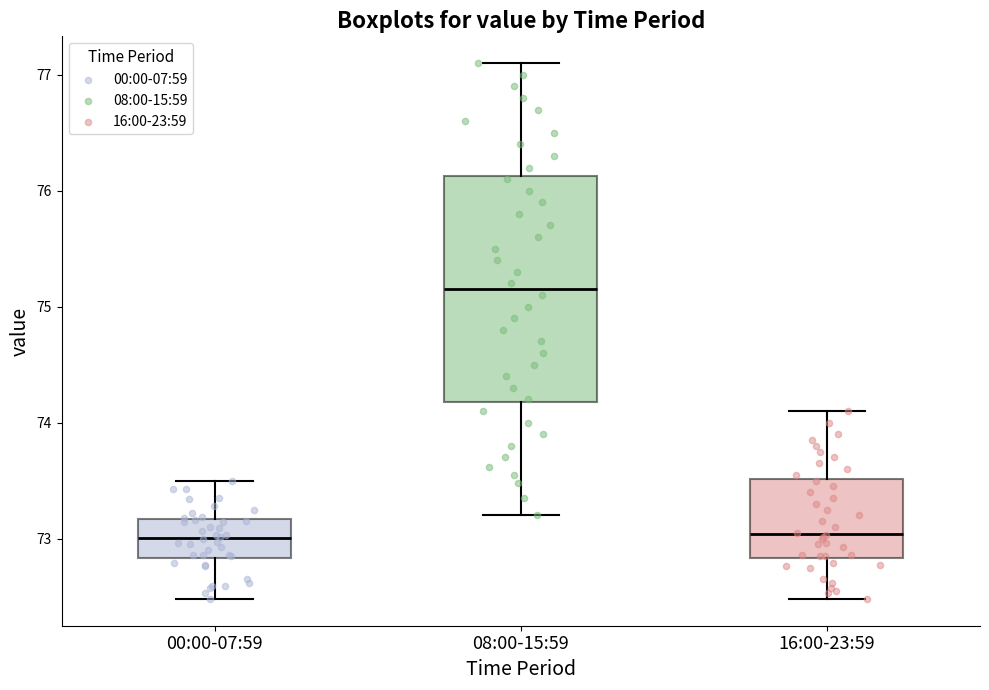

Reading left to right, read every box against the y-axis: the position of its median line, the range the box covers, and the ends of its whiskers. The values are not printed on the chart, so give them approximately, as read against the axis.

00:00-07:59: median 73.0, box 72.8 to 73.2, whiskers 72.5 to 73.5
08:00-15:59: median 75.2, box 74.2 to 76.1, whiskers 73.2 to 77.1
16:00-23:59: median 73.0, box 72.8 to 73.5, whiskers 72.5 to 74.1